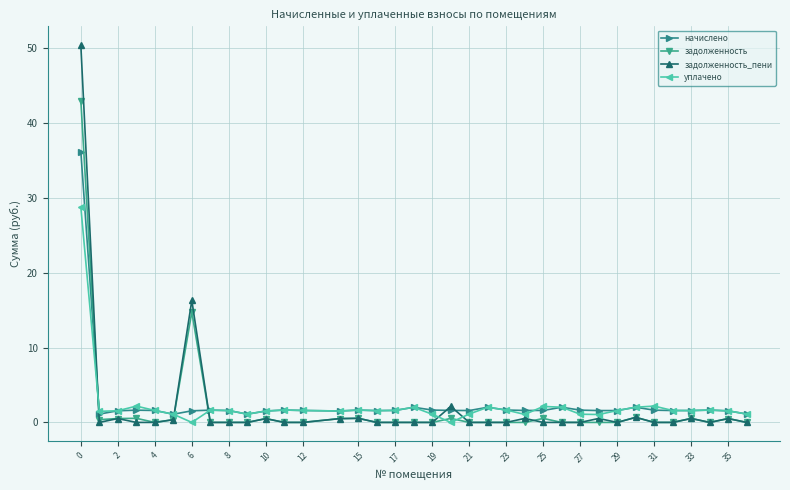

Does the chart have visible grid lines?

Yes